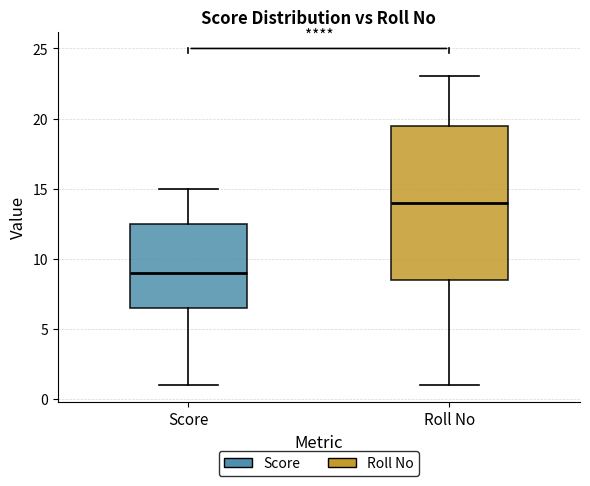

Which box's median line is the lowest?

Score